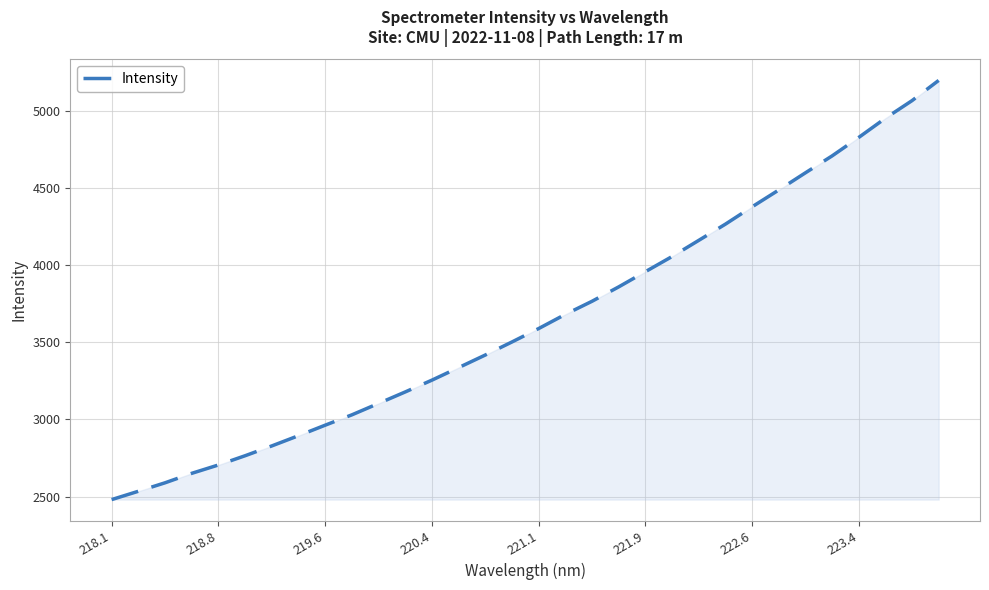

What is the smallest value displayed?

2480.3